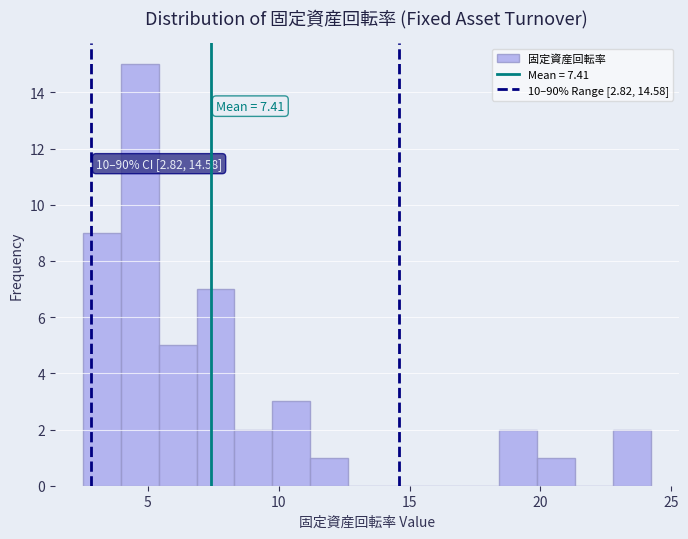

Read against the x-axis, roughly where is the centre of the tallest bar?

4.5